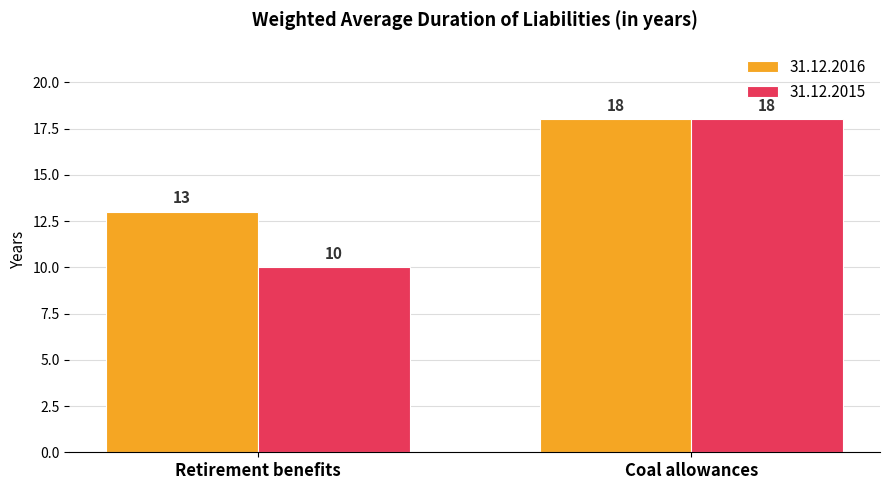

Between Retirement benefits and Coal allowances, which series saw the biggest shift?

31.12.2015